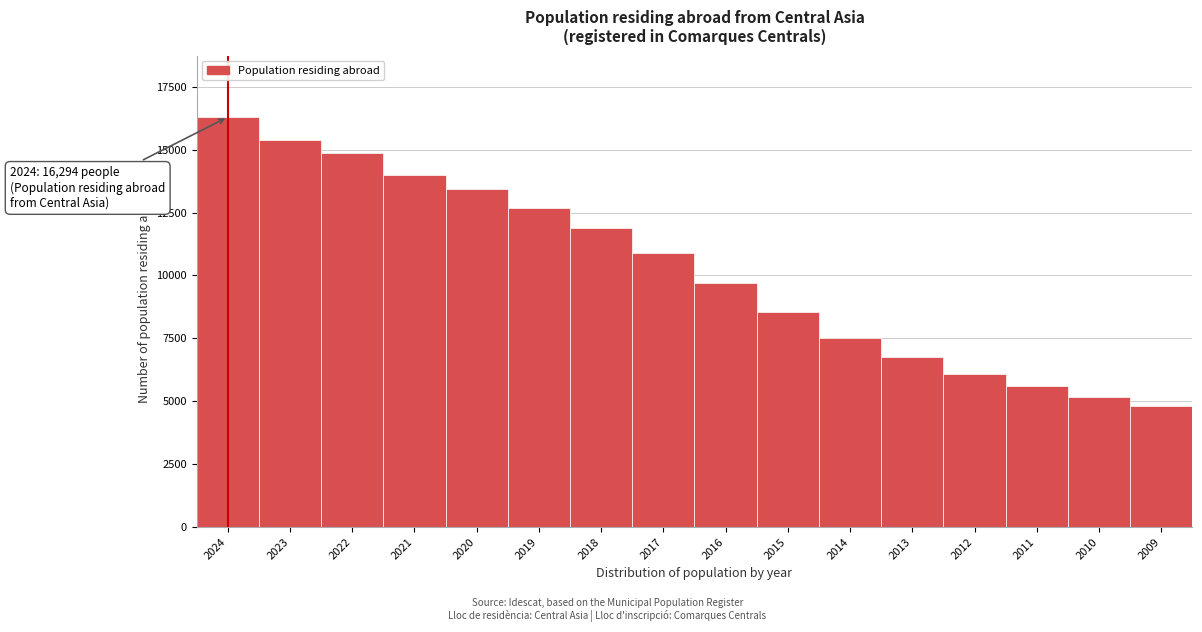

Reading right to left, extract all data points from this chart.

2009=4820	2010=5175	2011=5600	2012=6096	2013=6772	2014=7514	2015=8537	2016=9698	2017=10872	2018=11877	2019=12675	2020=13439	2021=14004	2022=14853	2023=15364	2024=16294